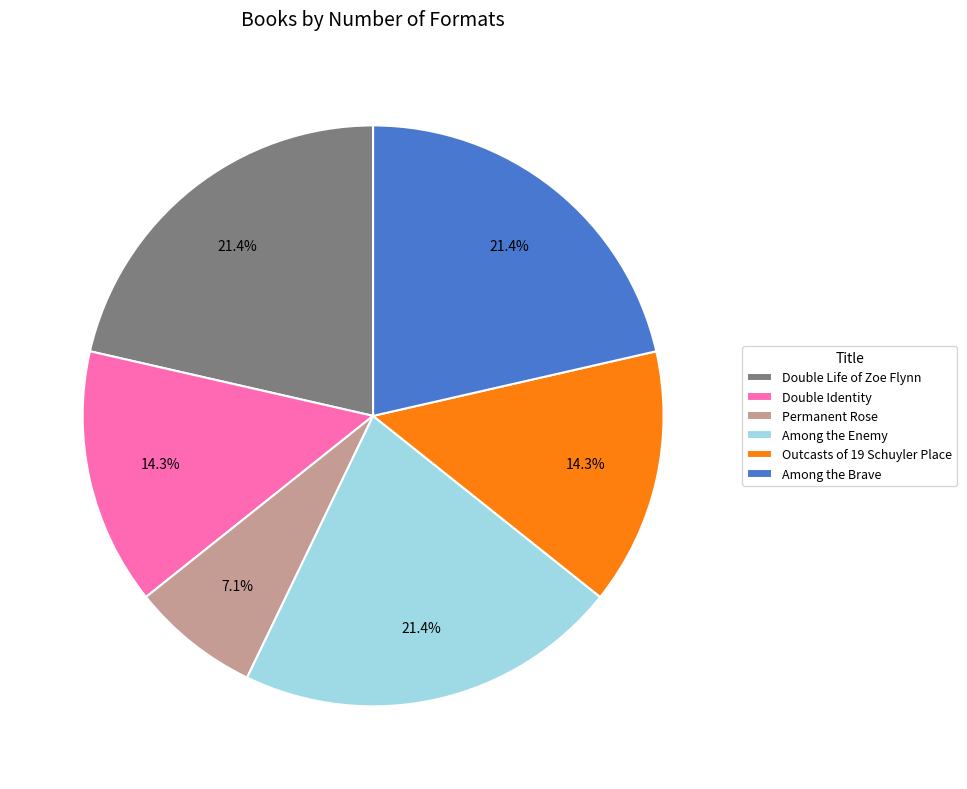

To the nearest percent, what portion does Double Identity represent?

14%